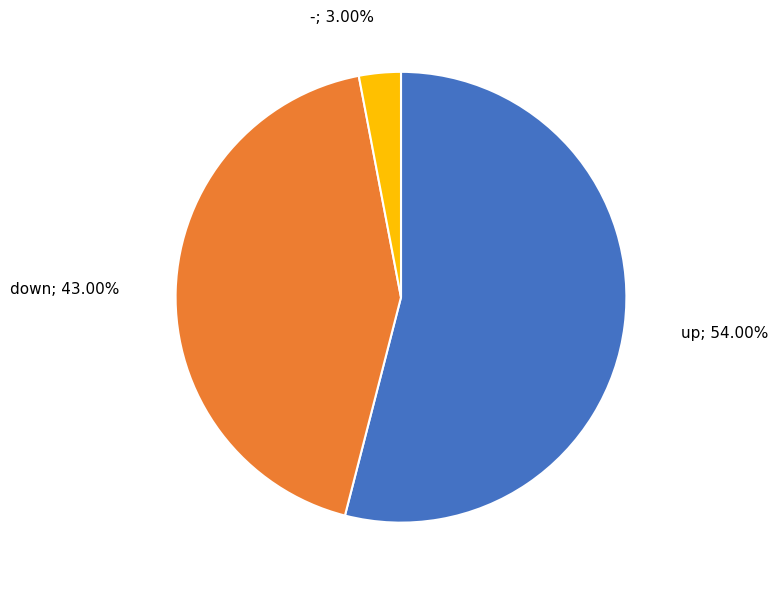

Does any single category account for the majority?

Yes